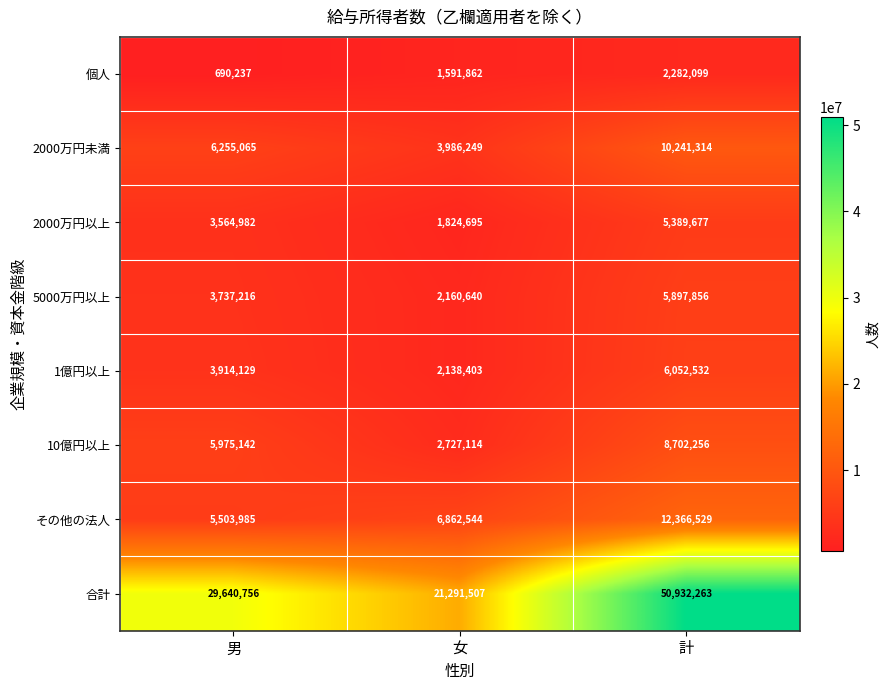

Is the value of 個人 at 計 greater than the value of 1億円以上 at 男?

No